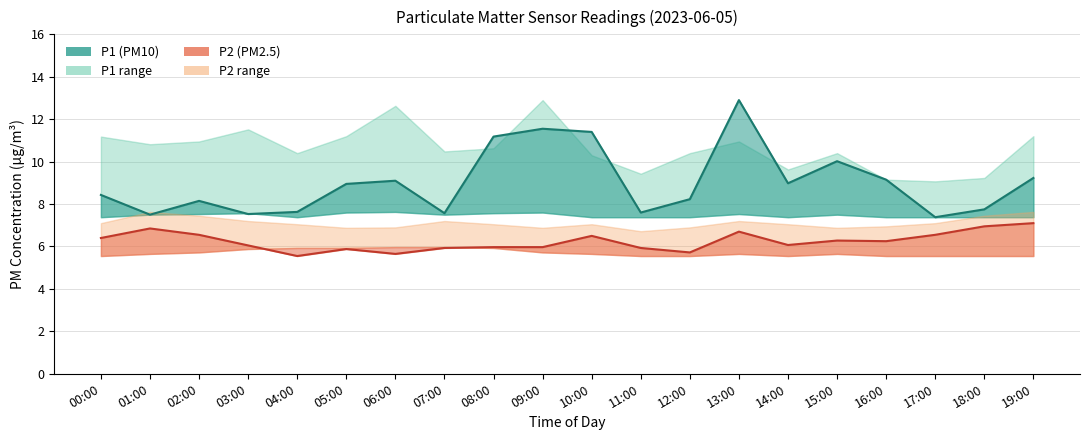

How many values in the P2_upper series exceed 7?

13